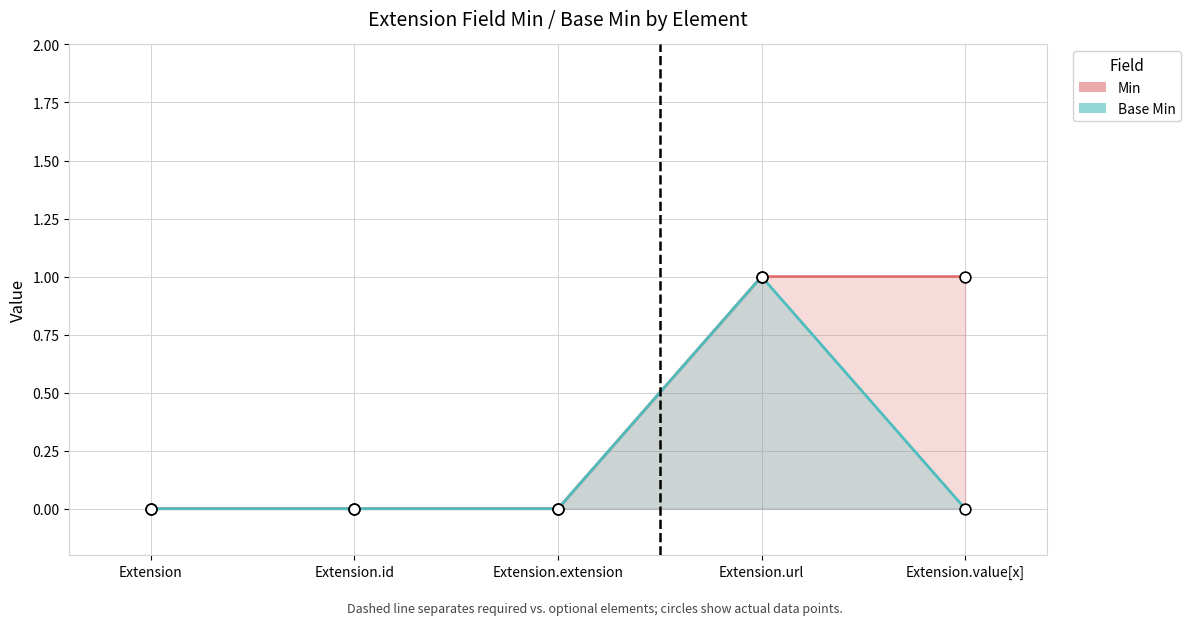

Which series reaches the maximum Y coordinate?

Min